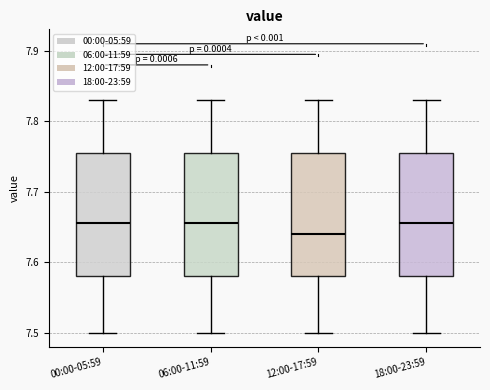

Reading left to right, transcribe this box plot: for each box, give where its median line is, the range the box spans, and where its two whiskers end, as read against the y-axis. The values are not printed on the chart, so give them approximately, as read against the axis.

00:00-05:59: median 7.66, box 7.58 to 7.76, whiskers 7.50 to 7.83
06:00-11:59: median 7.66, box 7.58 to 7.76, whiskers 7.50 to 7.83
12:00-17:59: median 7.64, box 7.58 to 7.76, whiskers 7.50 to 7.83
18:00-23:59: median 7.66, box 7.58 to 7.76, whiskers 7.50 to 7.83